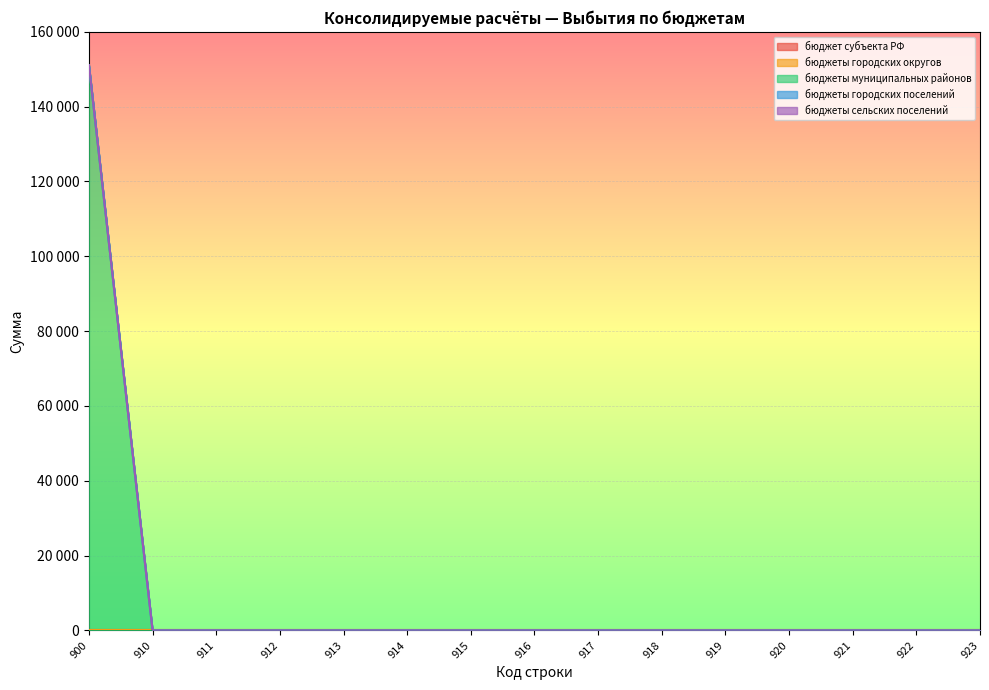

Reading right to left, what are all the values shown in this chart?

бюджет субъекта РФ: 923=0	922=0	921=0	920=0	919=0	918=0	917=0	916=0	915=0	914=0	913=0	912=0	911=0	910=0	900=0
бюджеты городских округов: 923=0	922=0	921=0	920=0	919=0	918=0	917=0	916=0	915=0	914=0	913=0	912=0	911=0	910=0	900=0
бюджеты муниципальных районов: 923=0	922=0	921=0	920=0	919=0	918=0	917=0	916=0	915=0	914=0	913=0	912=0	911=0	910=0	900=151107
бюджеты городских поселений: 923=0	922=0	921=0	920=0	919=0	918=0	917=0	916=0	915=0	914=0	913=0	912=0	911=0	910=0	900=0
бюджеты сельских поселений: 923=0	922=0	921=0	920=0	919=0	918=0	917=0	916=0	915=0	914=0	913=0	912=0	911=0	910=0	900=0